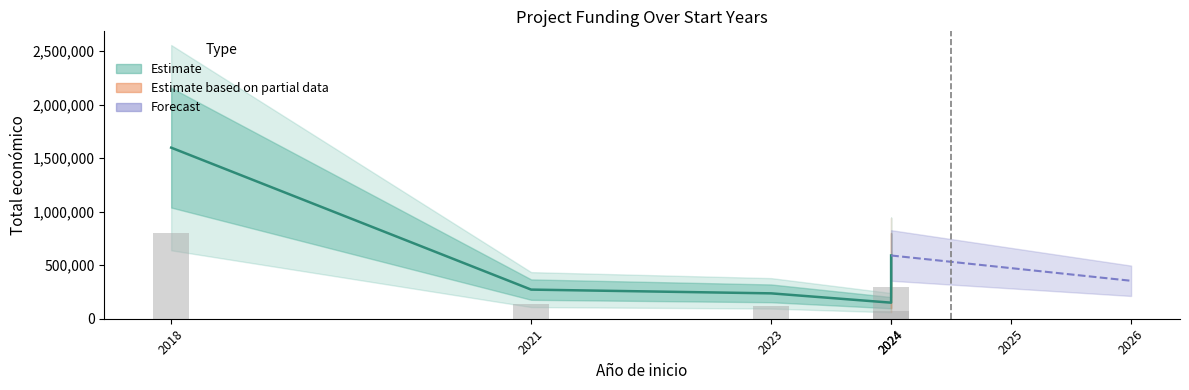

What is the difference between the Total económico values at 2024 and 2023?

87042